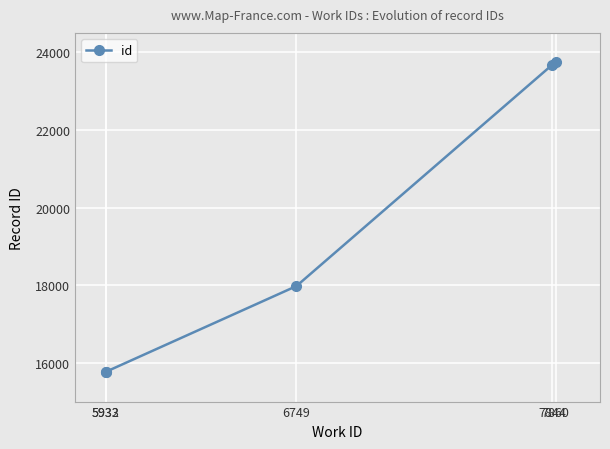

What is the sum of all values?

96928